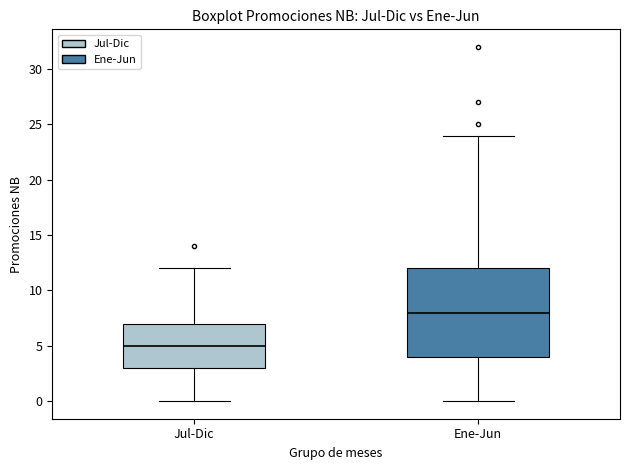

Reading left to right, read every box against the y-axis: the position of its median line, the range the box covers, and the ends of its whiskers. The values are not printed on the chart, so give them approximately, as read against the axis.

Jul-Dic: median 5, box 3 to 7, whiskers 0 to 12
Ene-Jun: median 8, box 4 to 12, whiskers 0 to 24